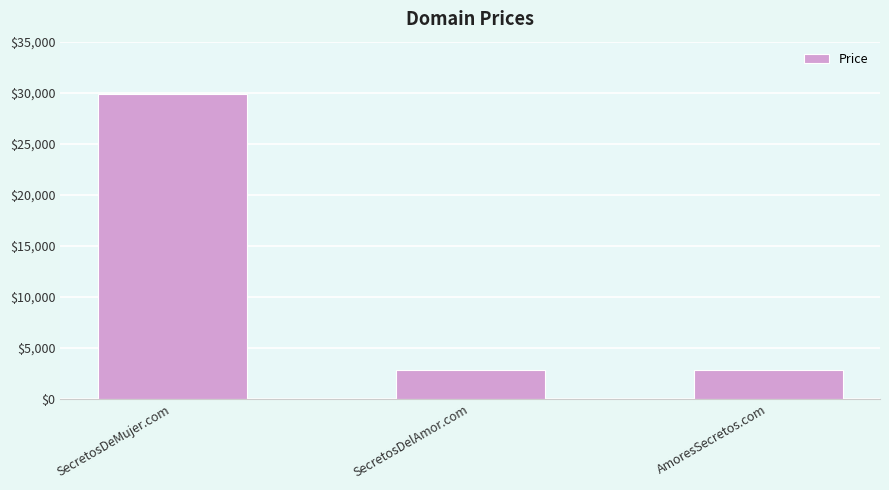

Which label corresponds to the largest value in the chart?

SecretosDeMujer.com